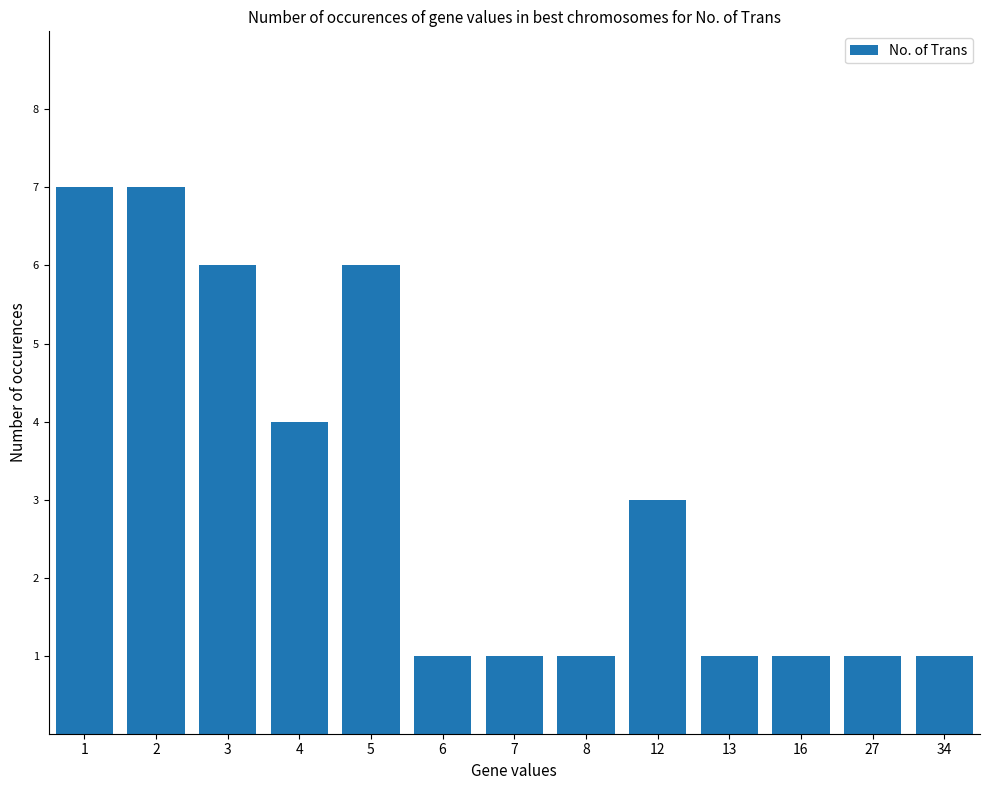

Reading left to right, transcribe all the data shown in this chart.

1=7	2=7	3=6	4=4	5=6	6=1	7=1	8=1	12=3	13=1	16=1	27=1	34=1